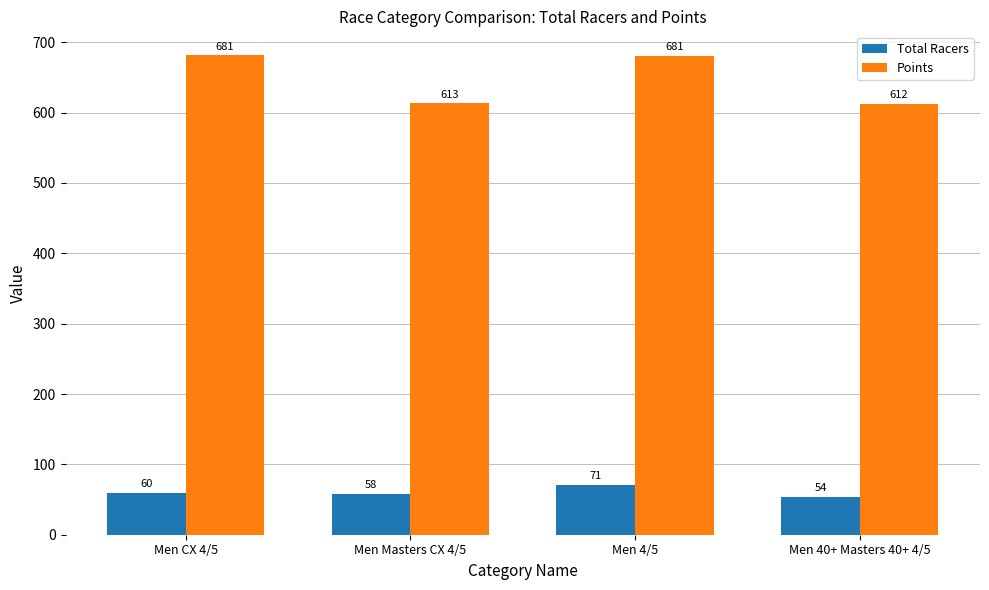

What is the value of the Points bar at the 1st from the left?

681.5